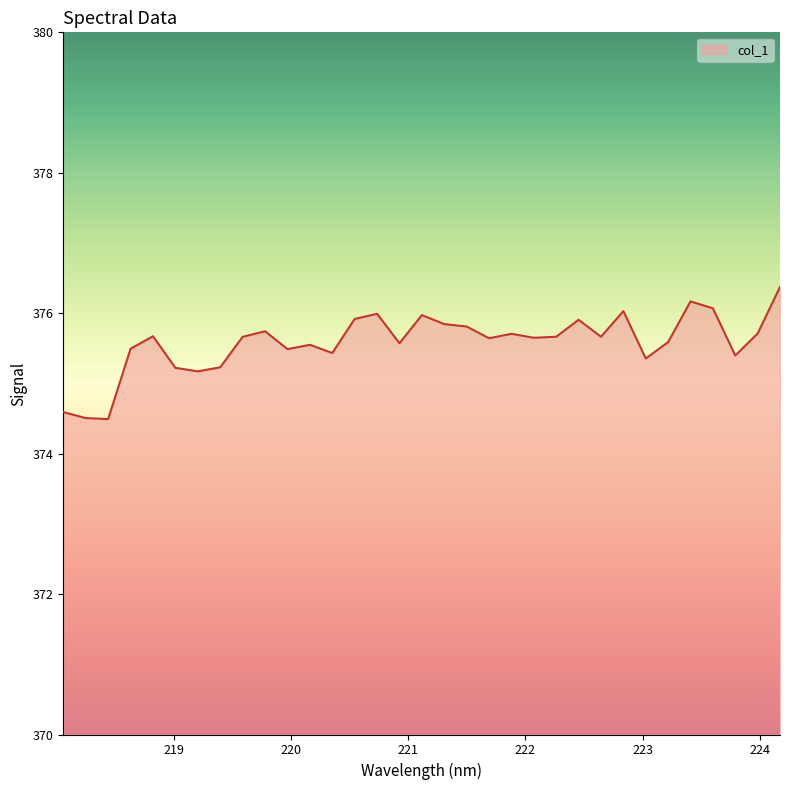

What is the maximum value shown in the chart?

376.4